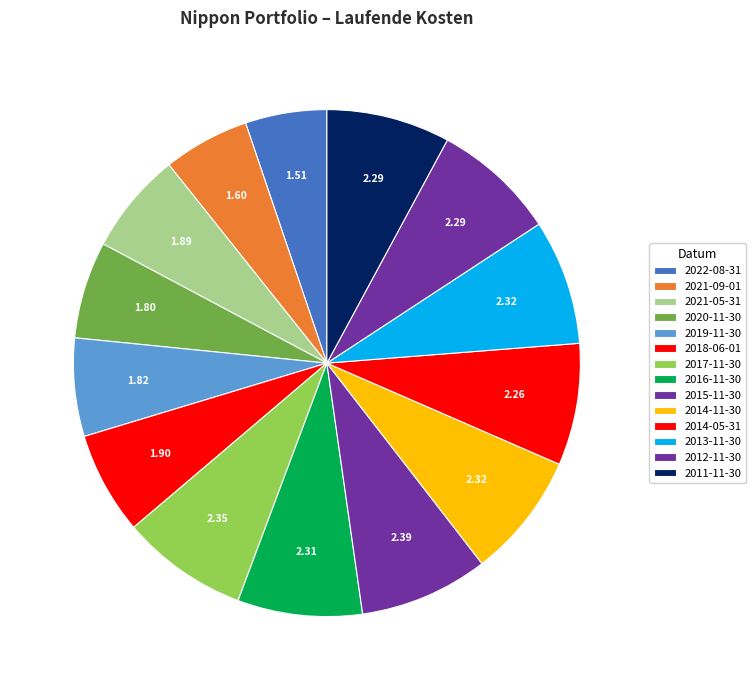

To the nearest percent, what percentage of the pie is 2014-11-30?

8%